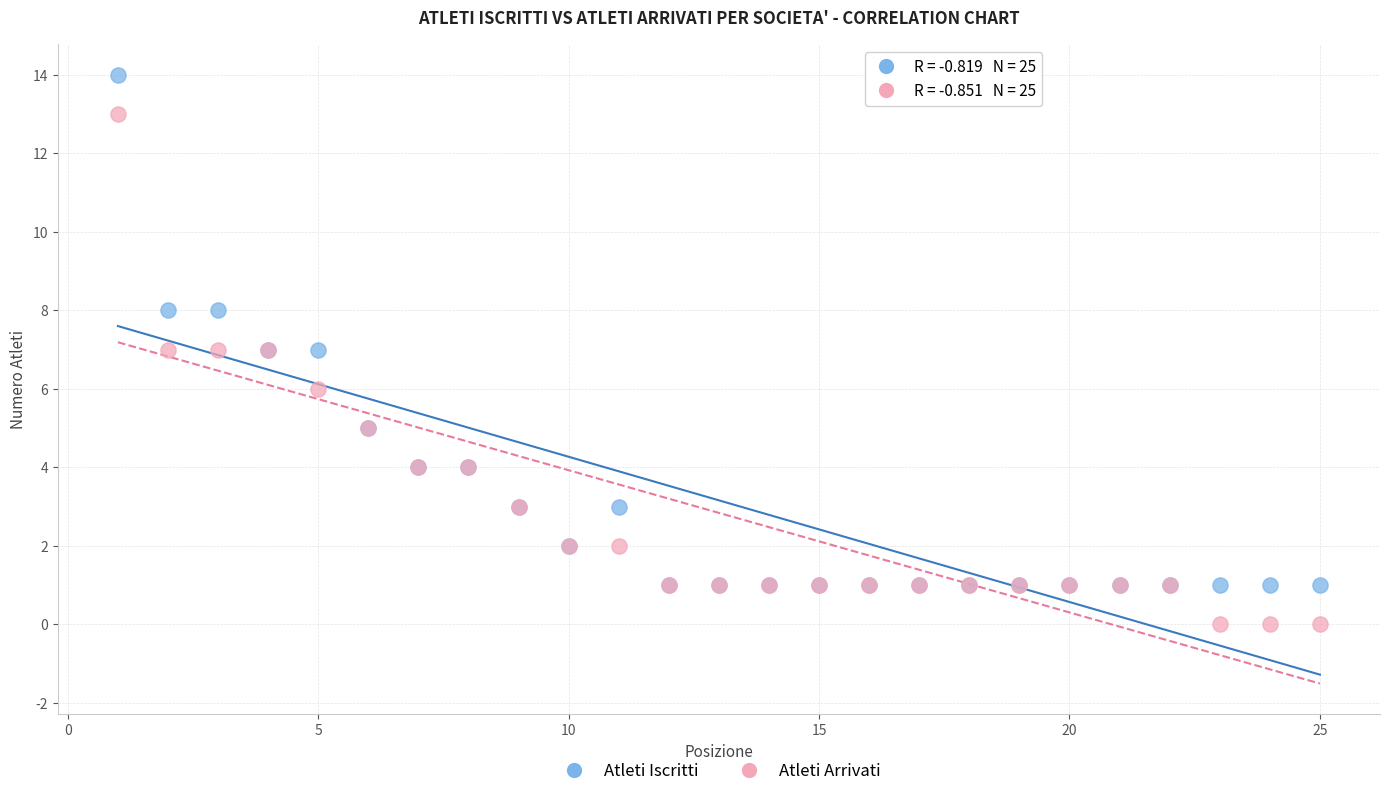

Which series reaches the maximum Y coordinate?

Atleti Iscritti